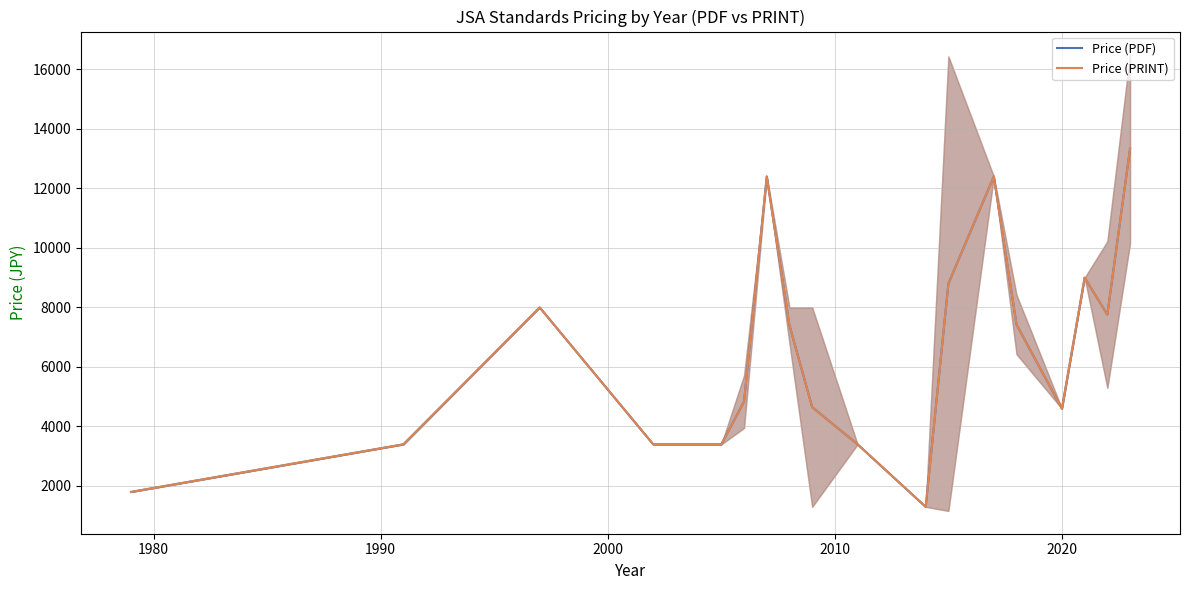

True or false: Price (PRINT) and Price (PDF) cross at least once.

False